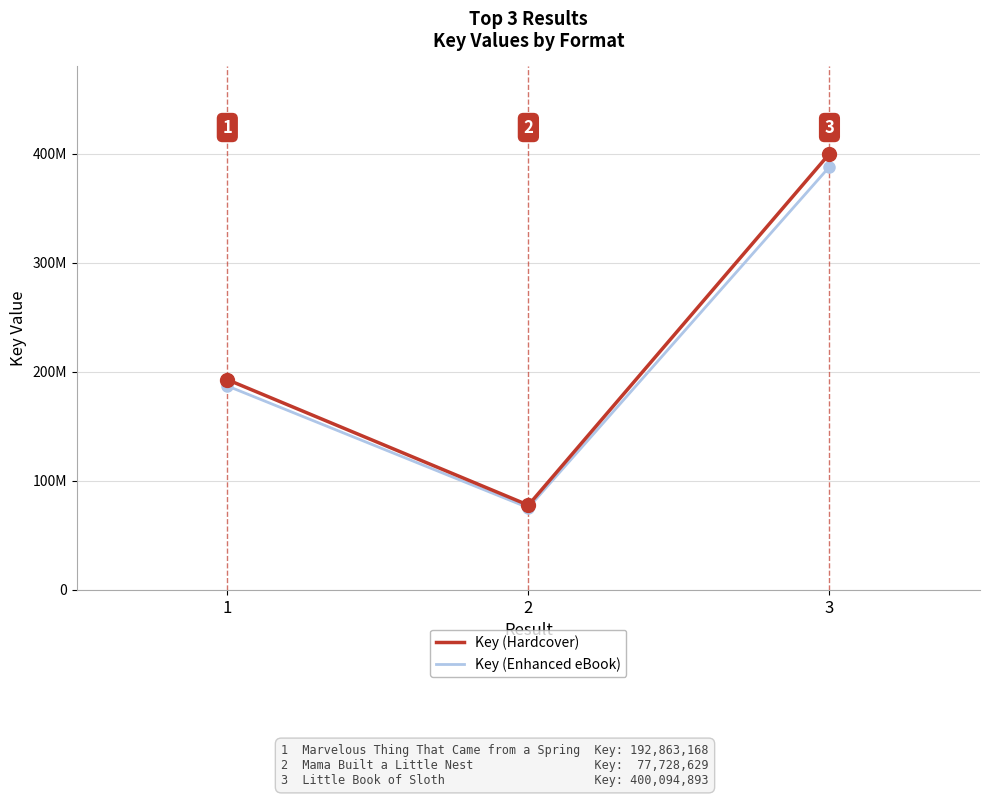

At 3, list the series in order from largest to smallest.

Key (Hardcover), Key (Enhanced eBook)